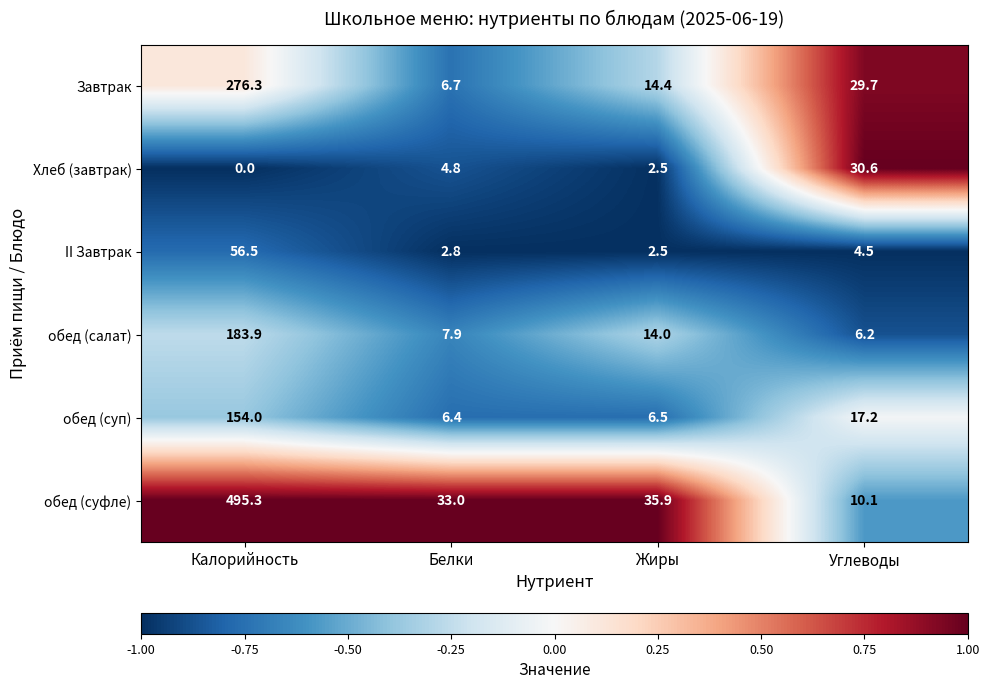

What is the spread (max minus min) of values at Калорийность?

495.3